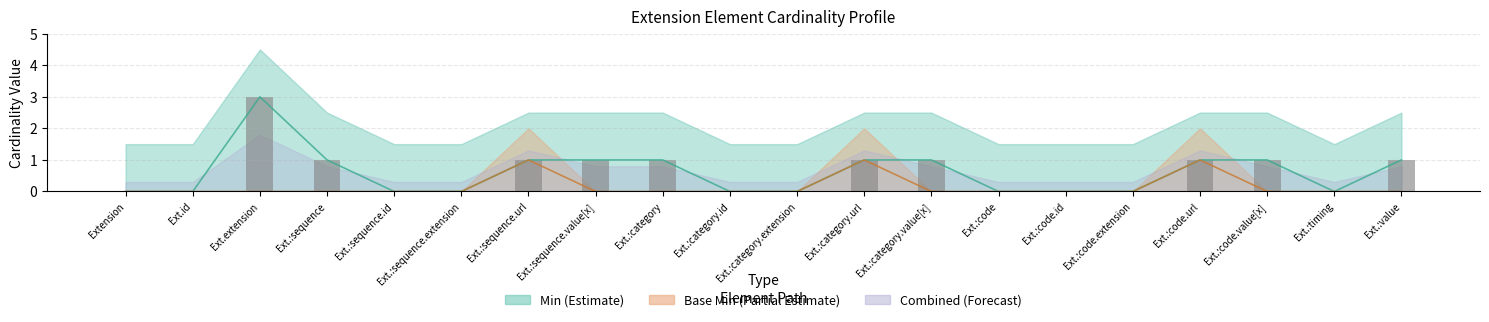

Reading left to right, what are all the values shown in this chart?

0	0	3	1	0	0	1	1	1	0	0	1	1	0	0	0	1	1	0	1